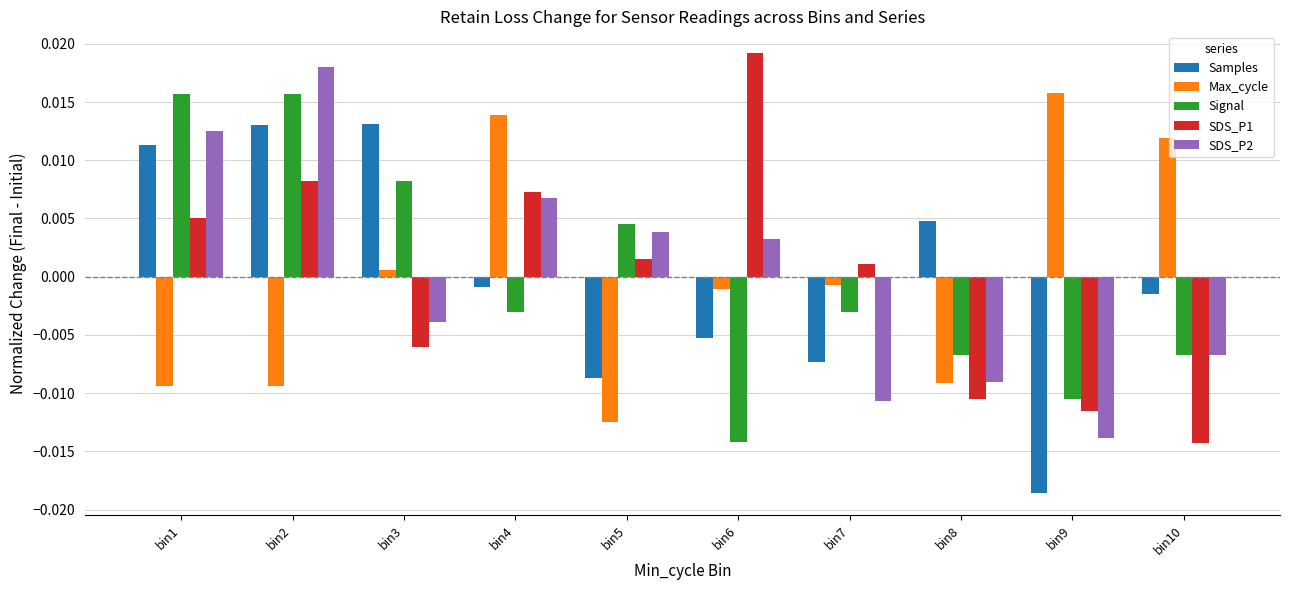

What are all the series names shown in the legend?

Samples, Max_cycle, Signal, SDS_P1, SDS_P2